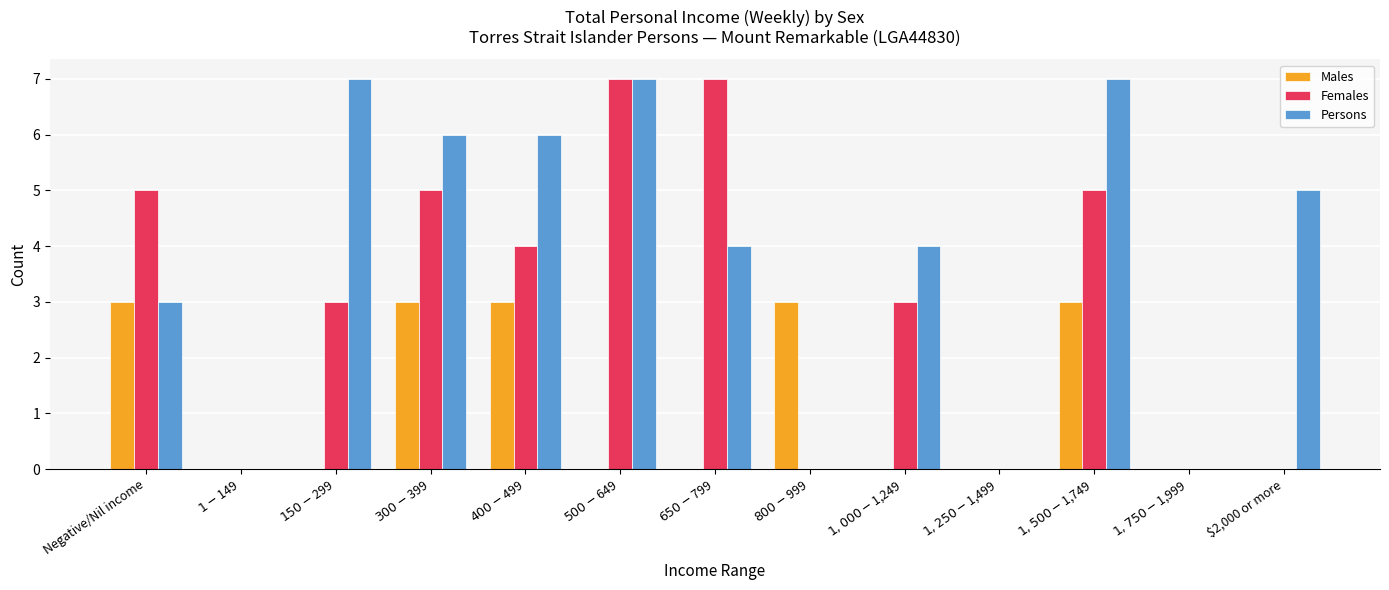

How many Persons values are between 0 and 6?

10